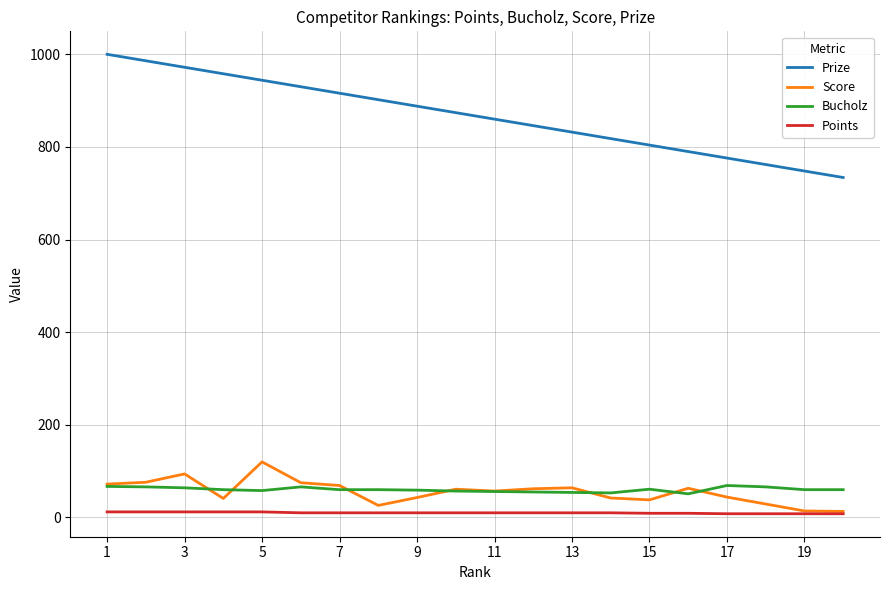

Which series has the largest total across all categories?

Prize